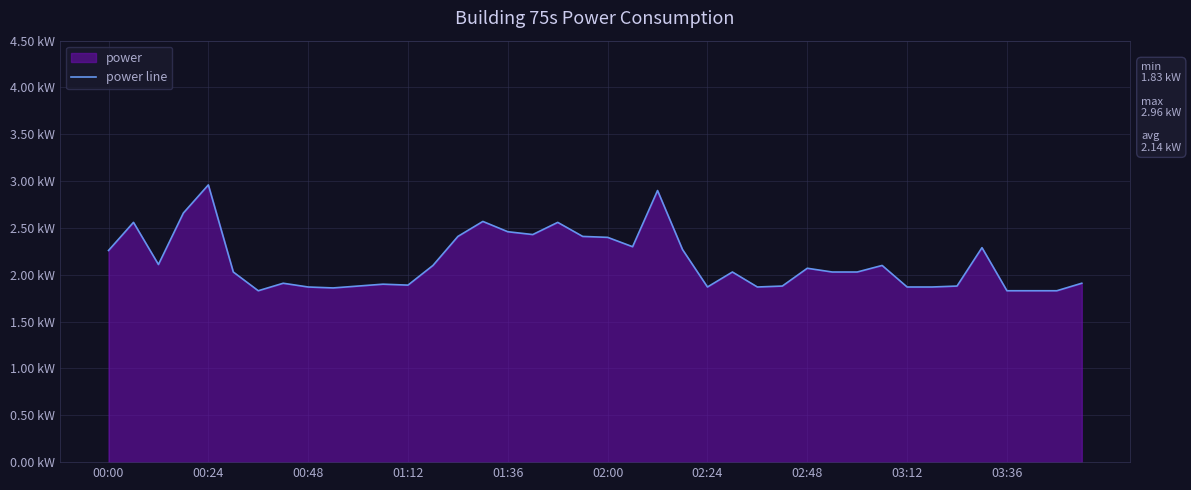

How many interior local valleys (lower than both neighbors) does the data have?

8